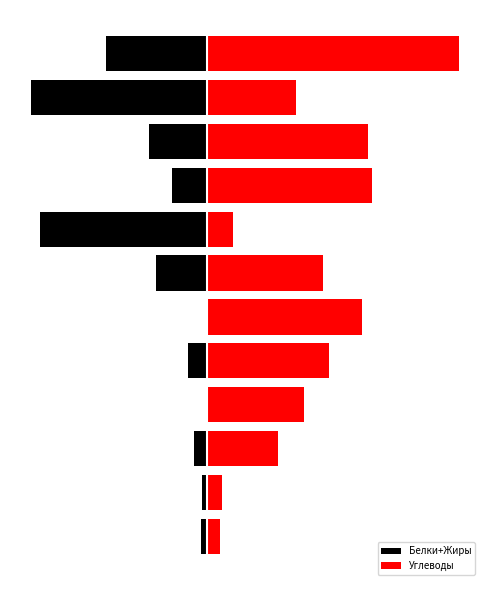

Which series changed the most between 7 and 11?

Углеводы